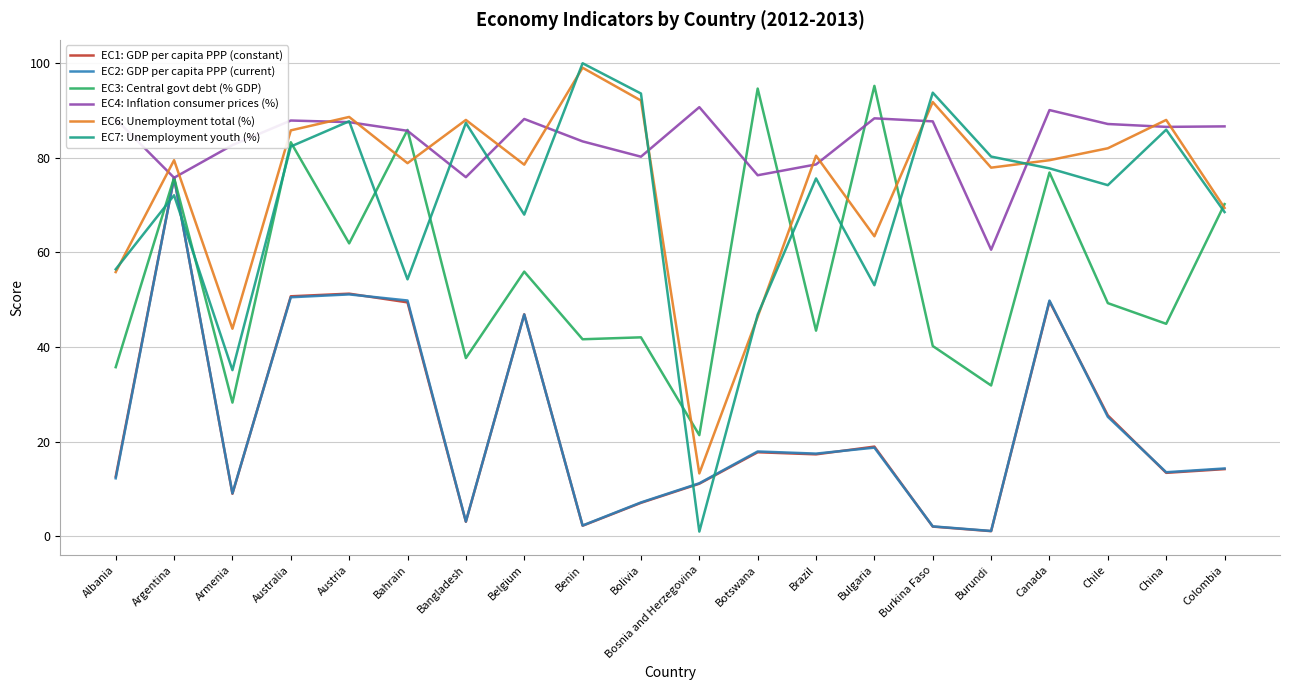

What is the minimum value for EC1: GDP per capita PPP (constant)?

1.1